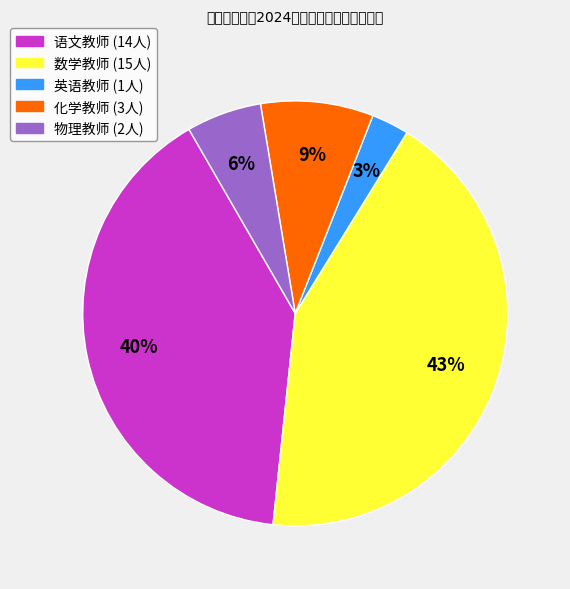

Is there a majority slice in this chart?

No